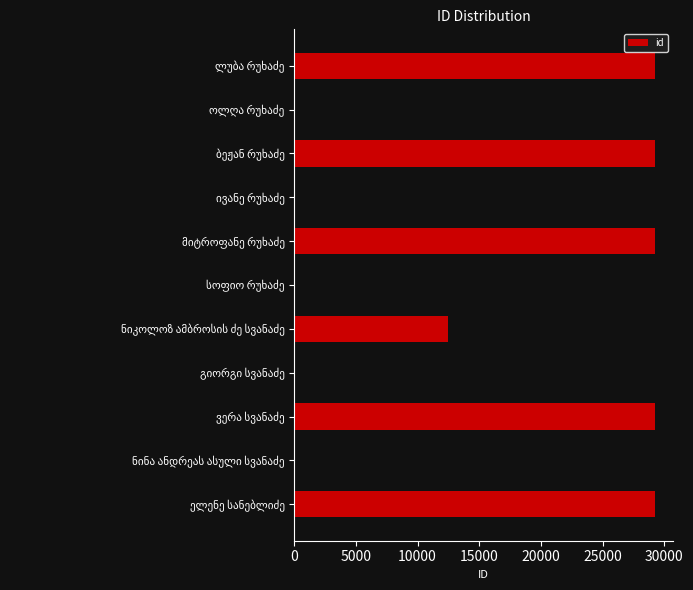

How many data points are less than 29226?

5